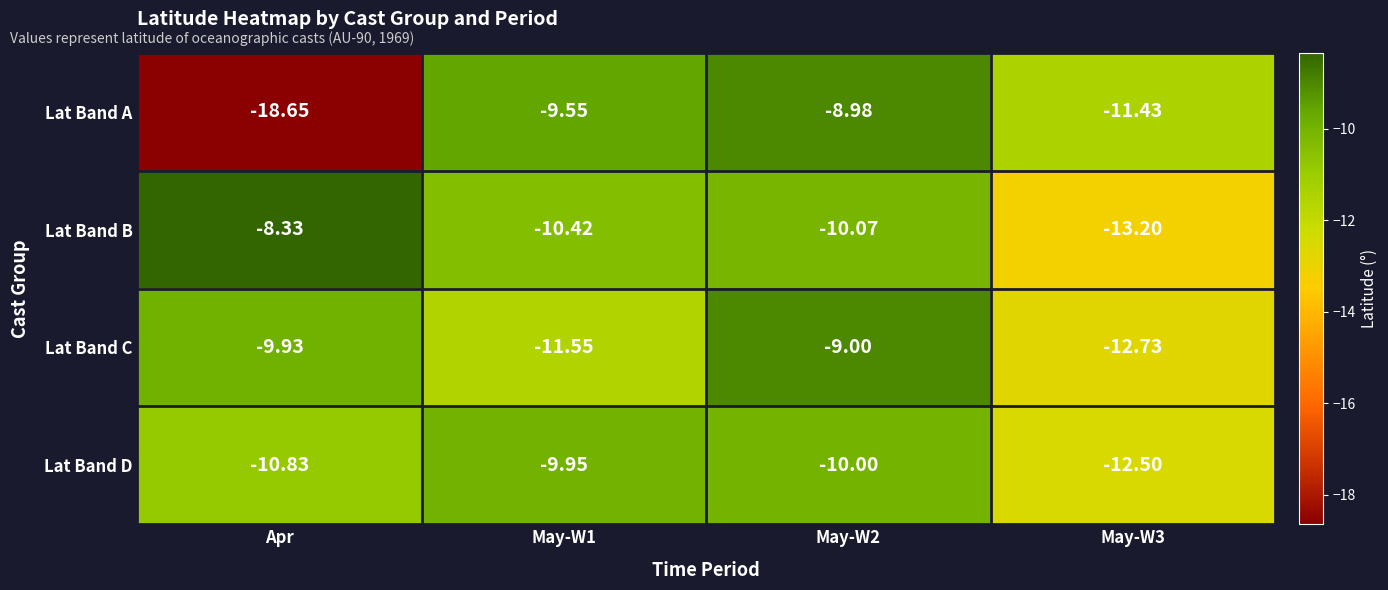

How many values in the Lat Band B series exceed -10?

1